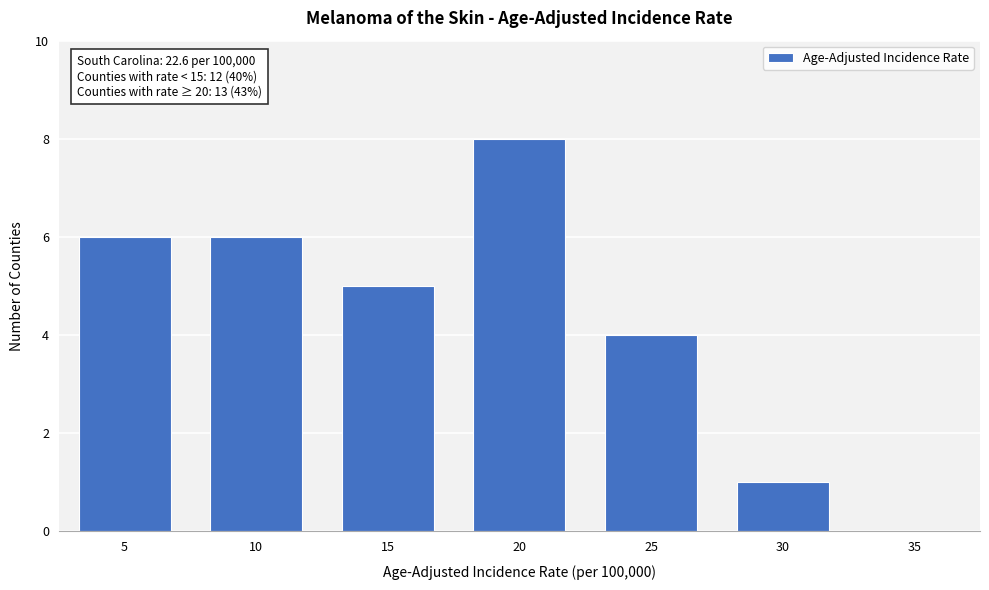

Reading right to left, what are all the values shown in this chart?

35=0	30=1	25=4	20=8	15=5	10=6	5=6